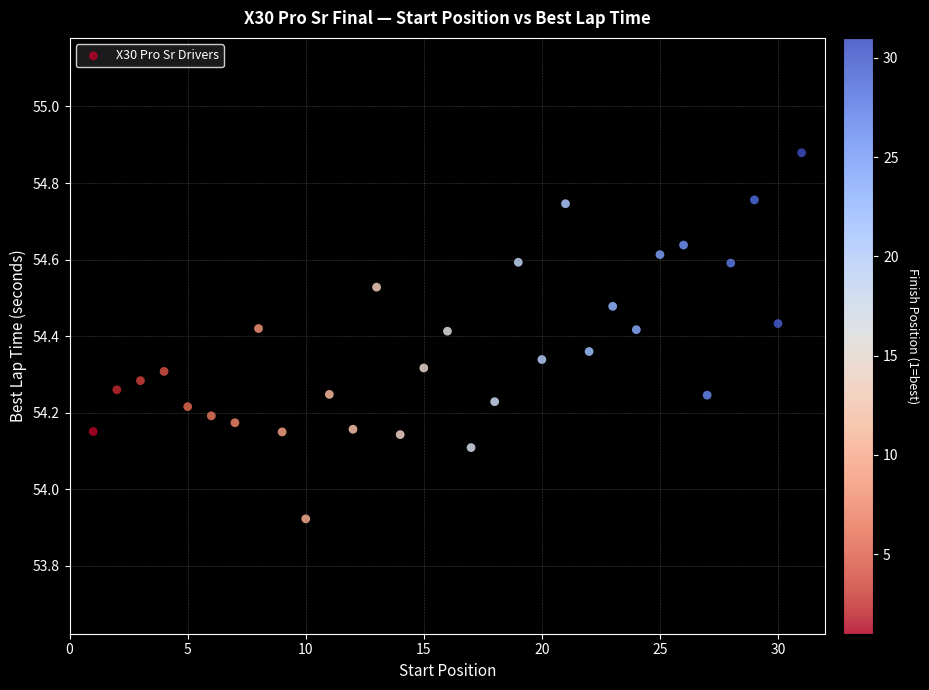

What is the range of X values (max minus min)?

30.0